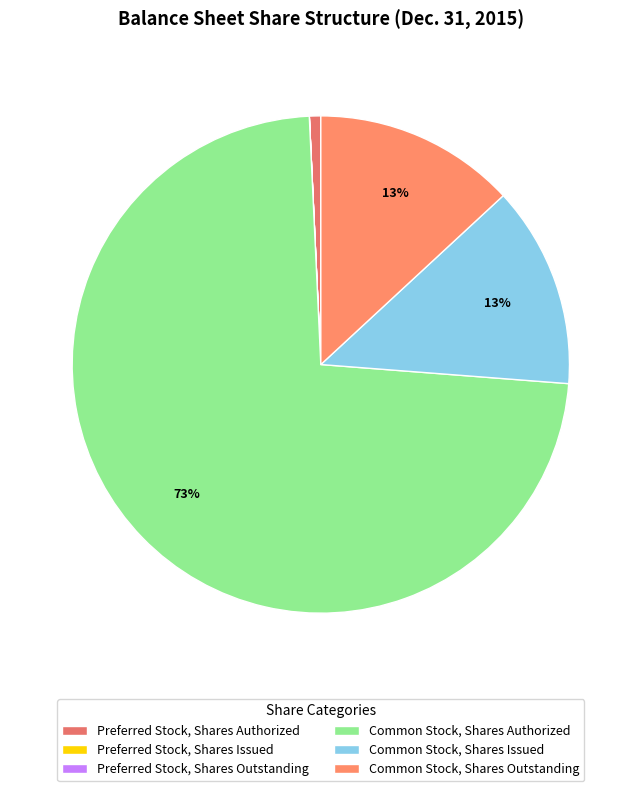

To the nearest percent, what is the difference between the largest and smallest slice percentages?

73%